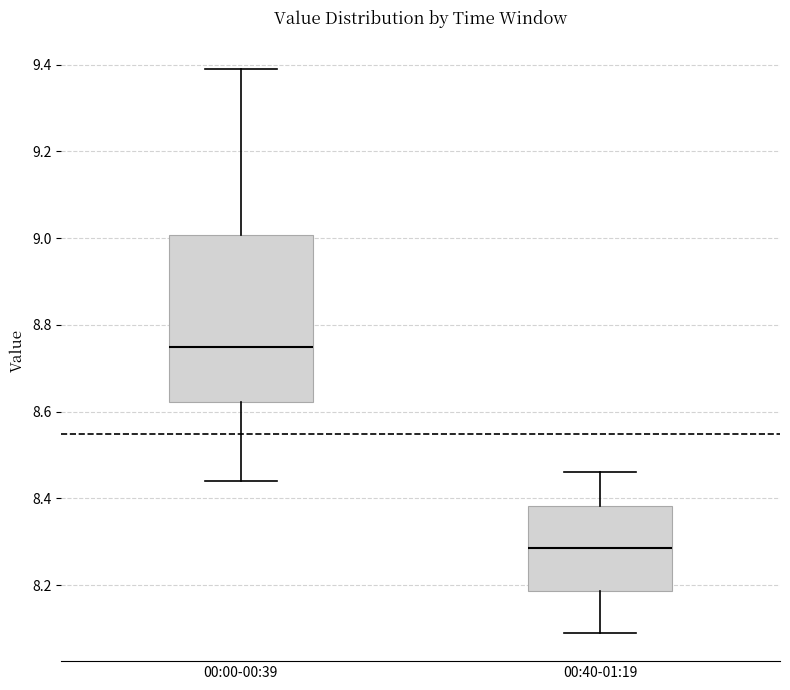

Which box's median line is the highest?

00:00-00:39